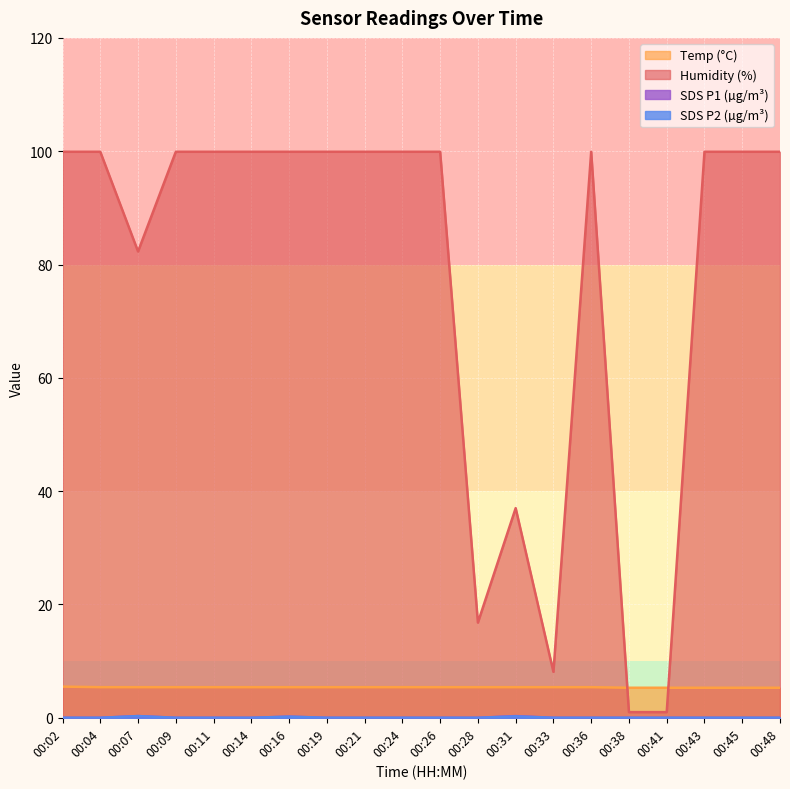

Reading left to right, list all the values displayed in this chart.

SDS_P1: 0.0	0.0	0.3	0.0	0.0	0.0	0.2	0.0	0.0	0.0	0.0	0.0	0.3	0.0	0.0	0.0	0.0	0.0	0.0	0.0
SDS_P2: 0.0	0.0	0.3	0.0	0.0	0.0	0.2	0.0	0.0	0.0	0.0	0.0	0.2	0.0	0.0	0.0	0.0	0.0	0.0	0.0
Temp: 5.5	5.4	5.4	5.4	5.4	5.4	5.4	5.4	5.4	5.4	5.4	5.4	5.4	5.4	5.4	5.3	5.3	5.3	5.3	5.3
Humidity: 99.9	99.9	82.3	99.9	99.9	99.9	99.9	99.9	99.9	99.9	99.9	16.8	37.0	8.1	99.9	1.0	1.0	99.9	99.9	99.9